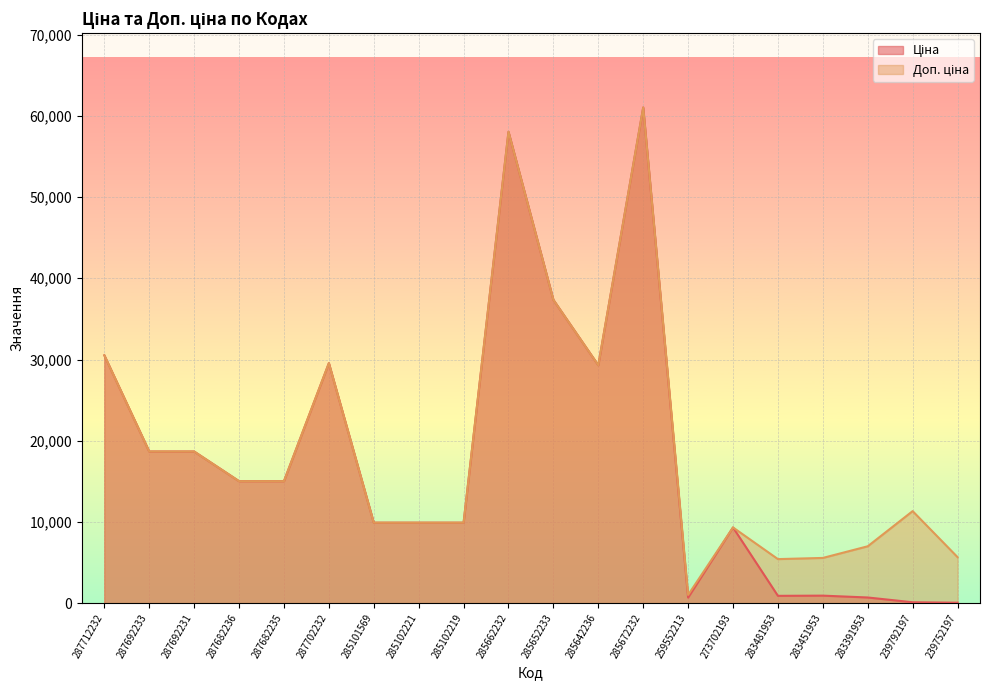

What value does the Ціна series have at 285672232?

61024.7